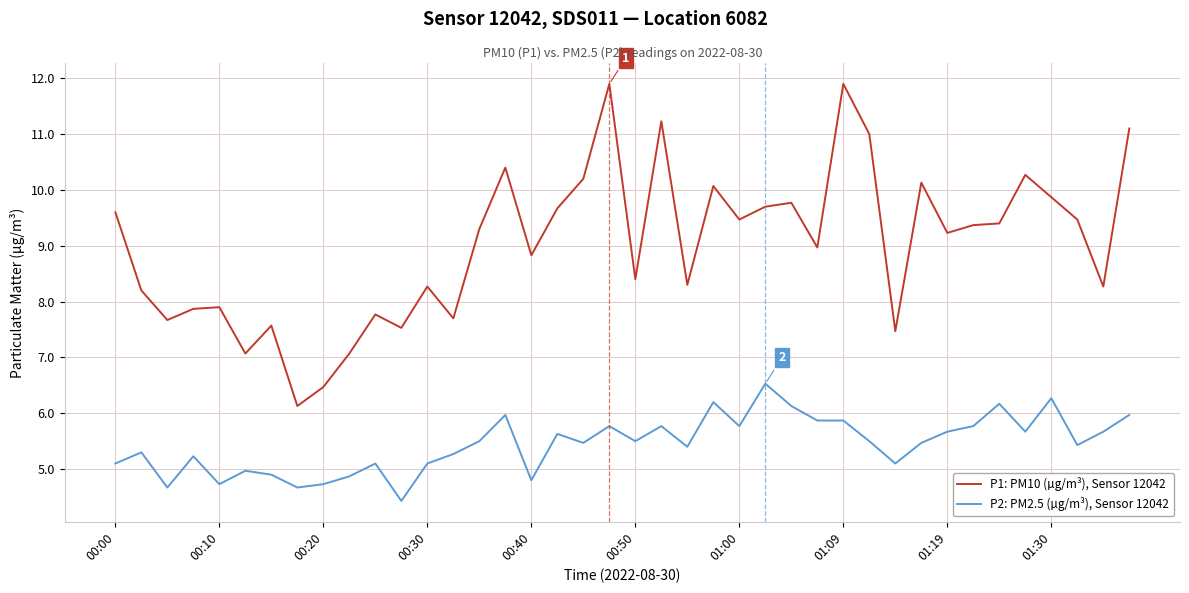

What is the minimum value shown in the chart?

4.4